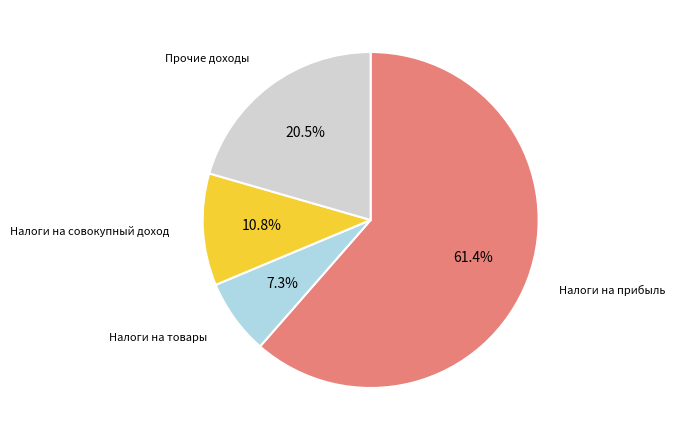

Is there any slice that represents more than half of the pie?

Yes